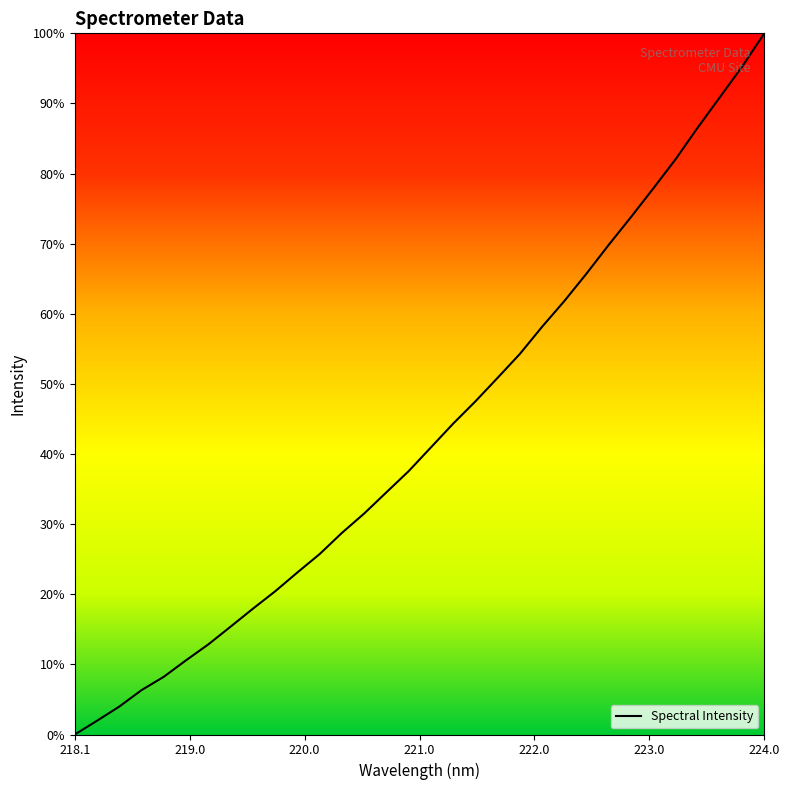

What is the value of the 30th point from the left?

1956.0